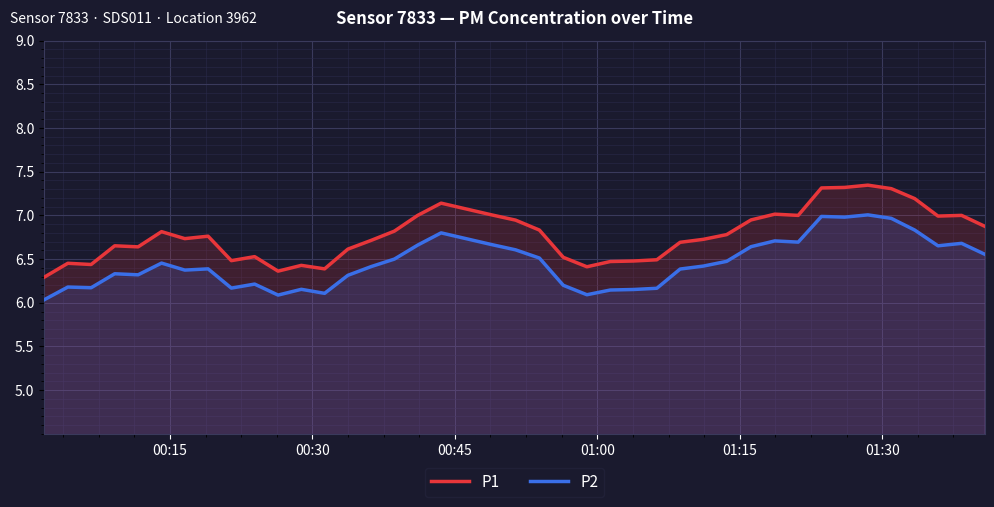

List the series in order of their overall mean, highest first.

P1, P2